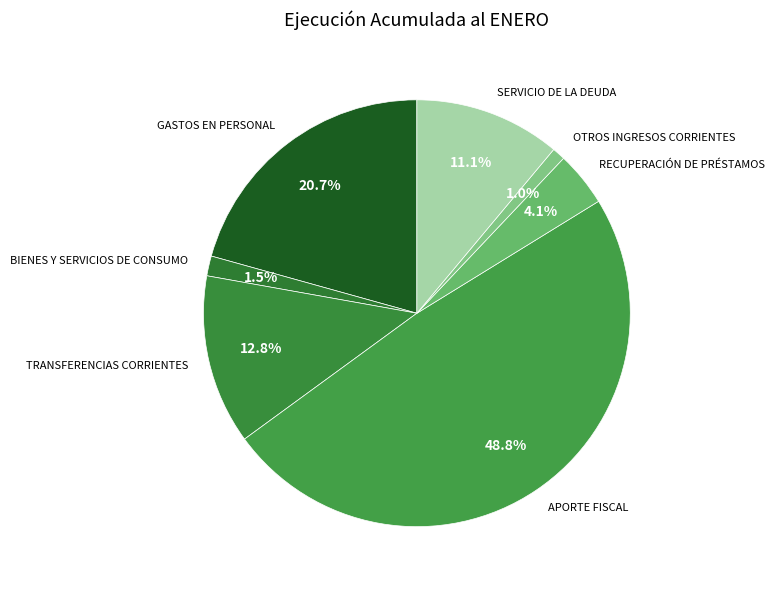

Rank the categories by value from lowest to highest.

OTROS INGRESOS CORRIENTES, BIENES Y SERVICIOS DE CONSUMO, RECUPERACIÓN DE PRÉSTAMOS, SERVICIO DE LA DEUDA, TRANSFERENCIAS CORRIENTES, GASTOS EN PERSONAL, APORTE FISCAL